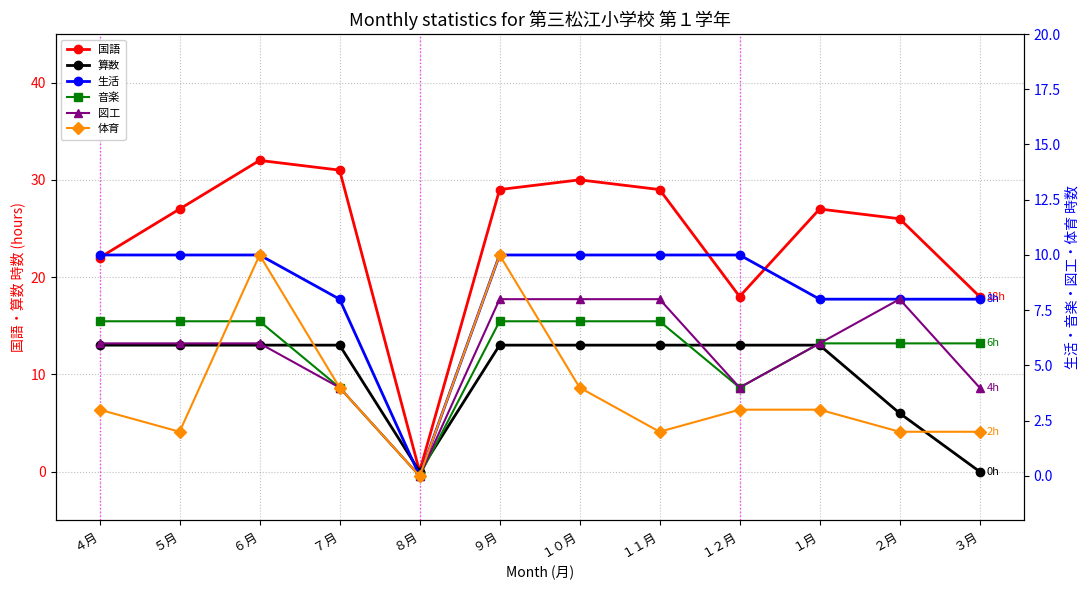

What is the total value across all series at ４月?

61